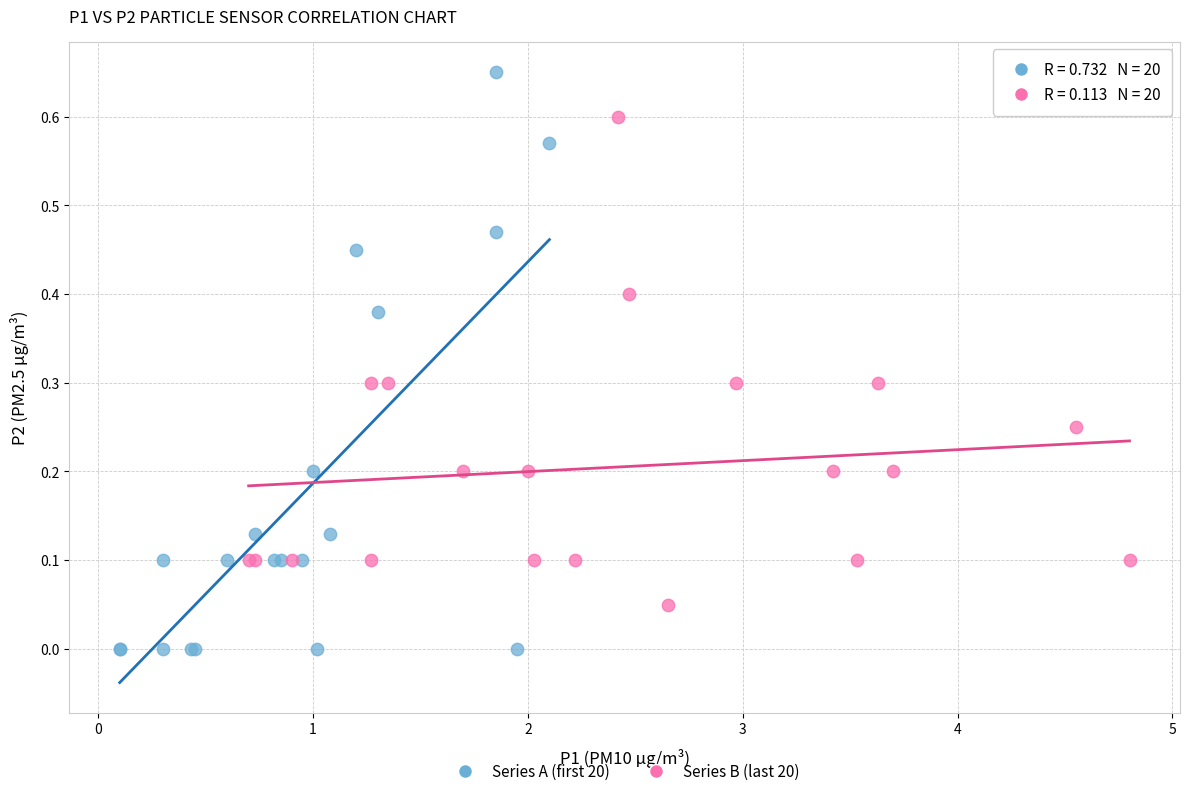

Which series has the widest spread of Y values?

Series A (first 20)